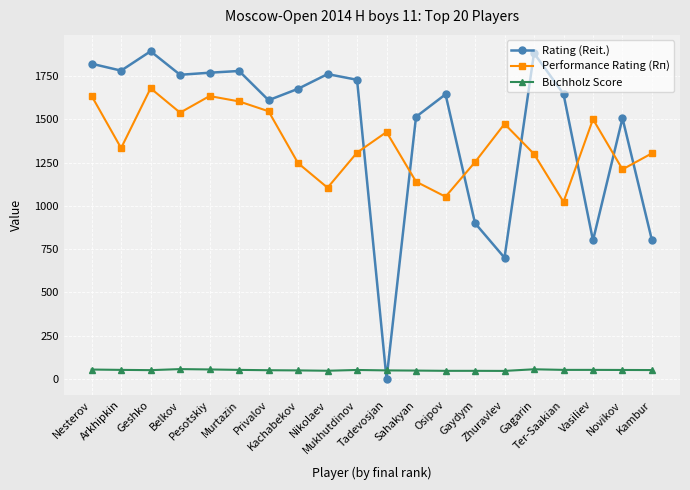

At which category does the chart reach its minimum across all series?

Tadevosjan